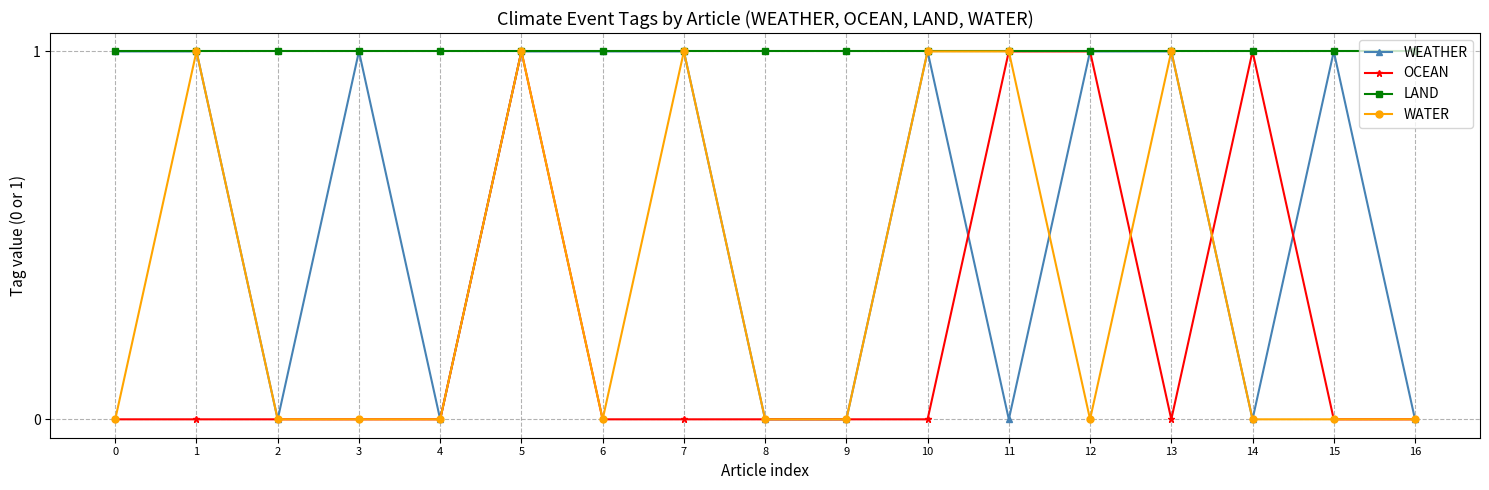

What is the sum of all WEATHER values?

10